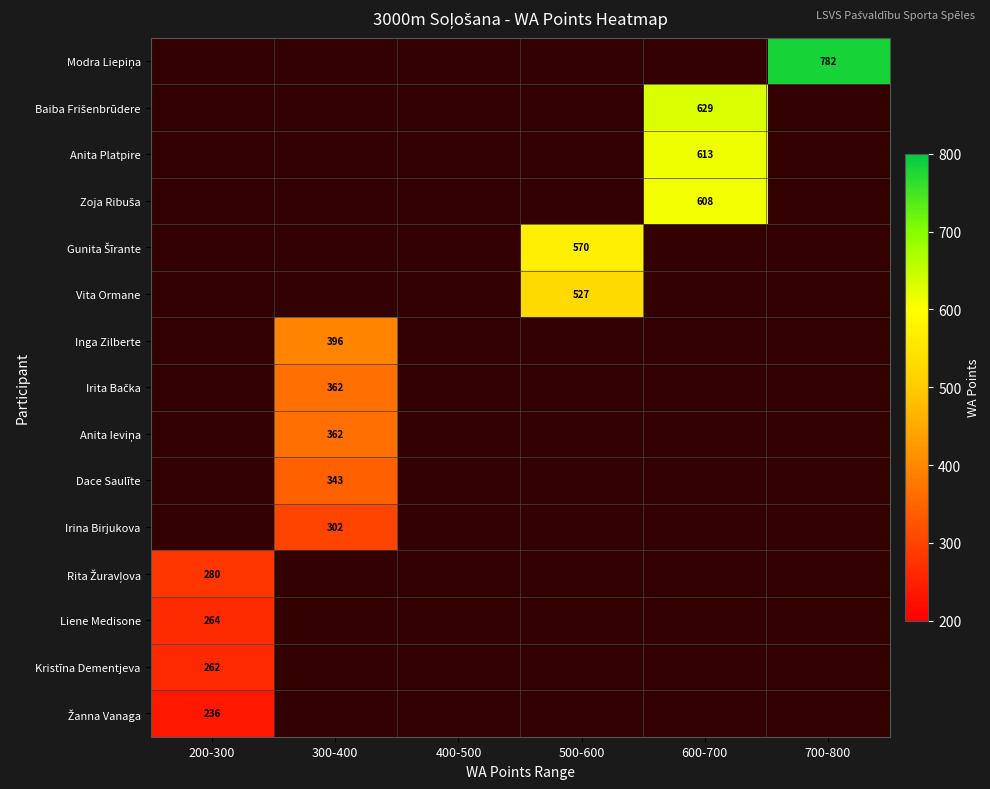

Is the value of Inga Zilberte at 400-500 greater than the value of Liene Medisone at 600-700?

No